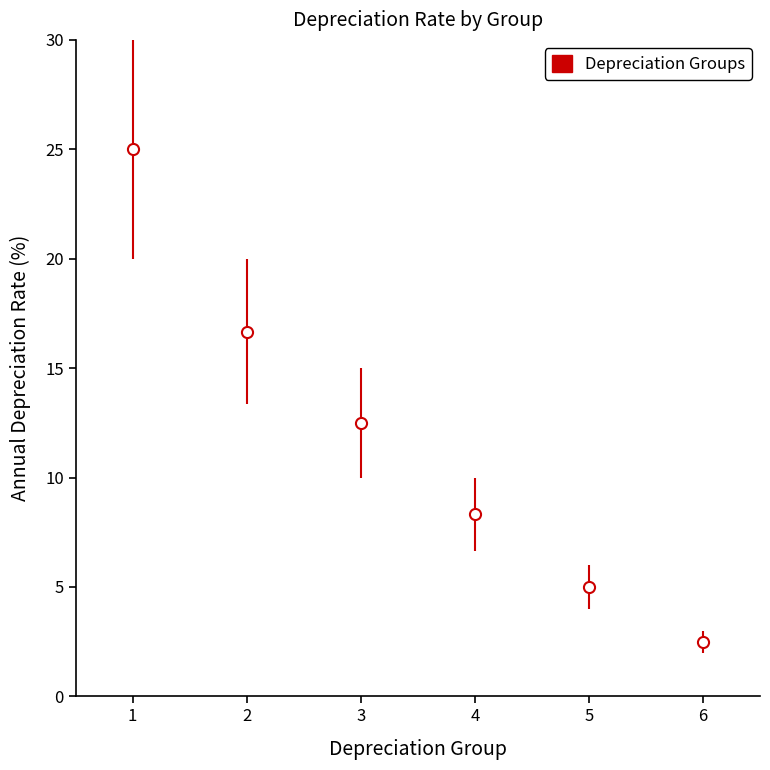

How many data points are less than 12?

3